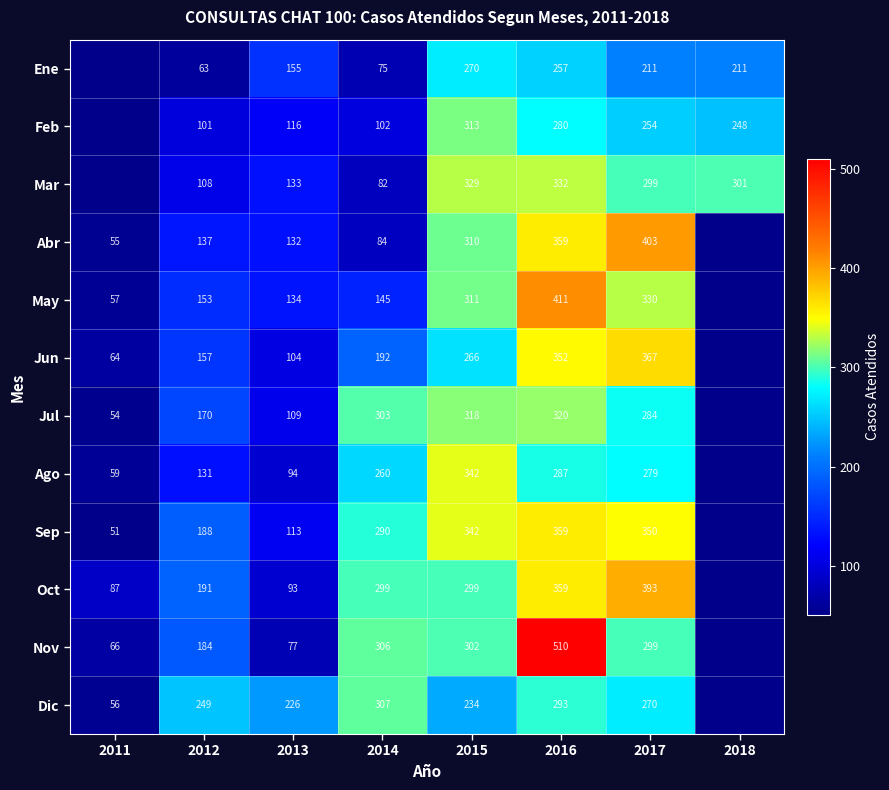

What is the difference between the highest and lowest values at 2012?

186